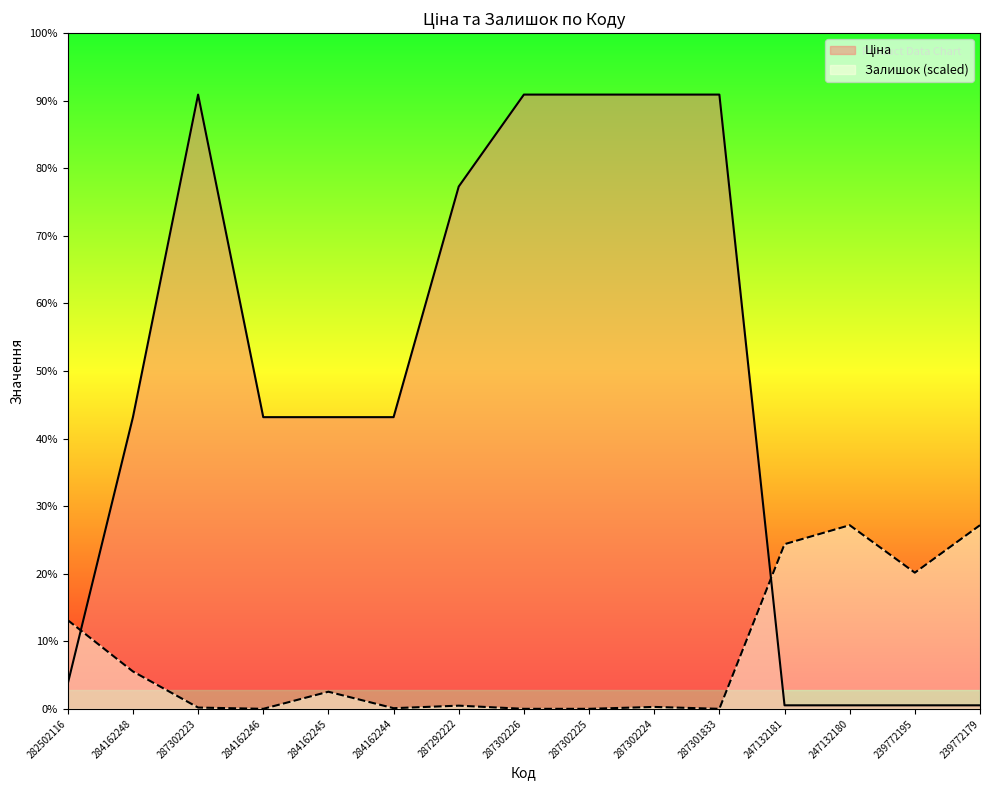

Between 287292222 and 287302225, which series saw the biggest shift?

Ціна